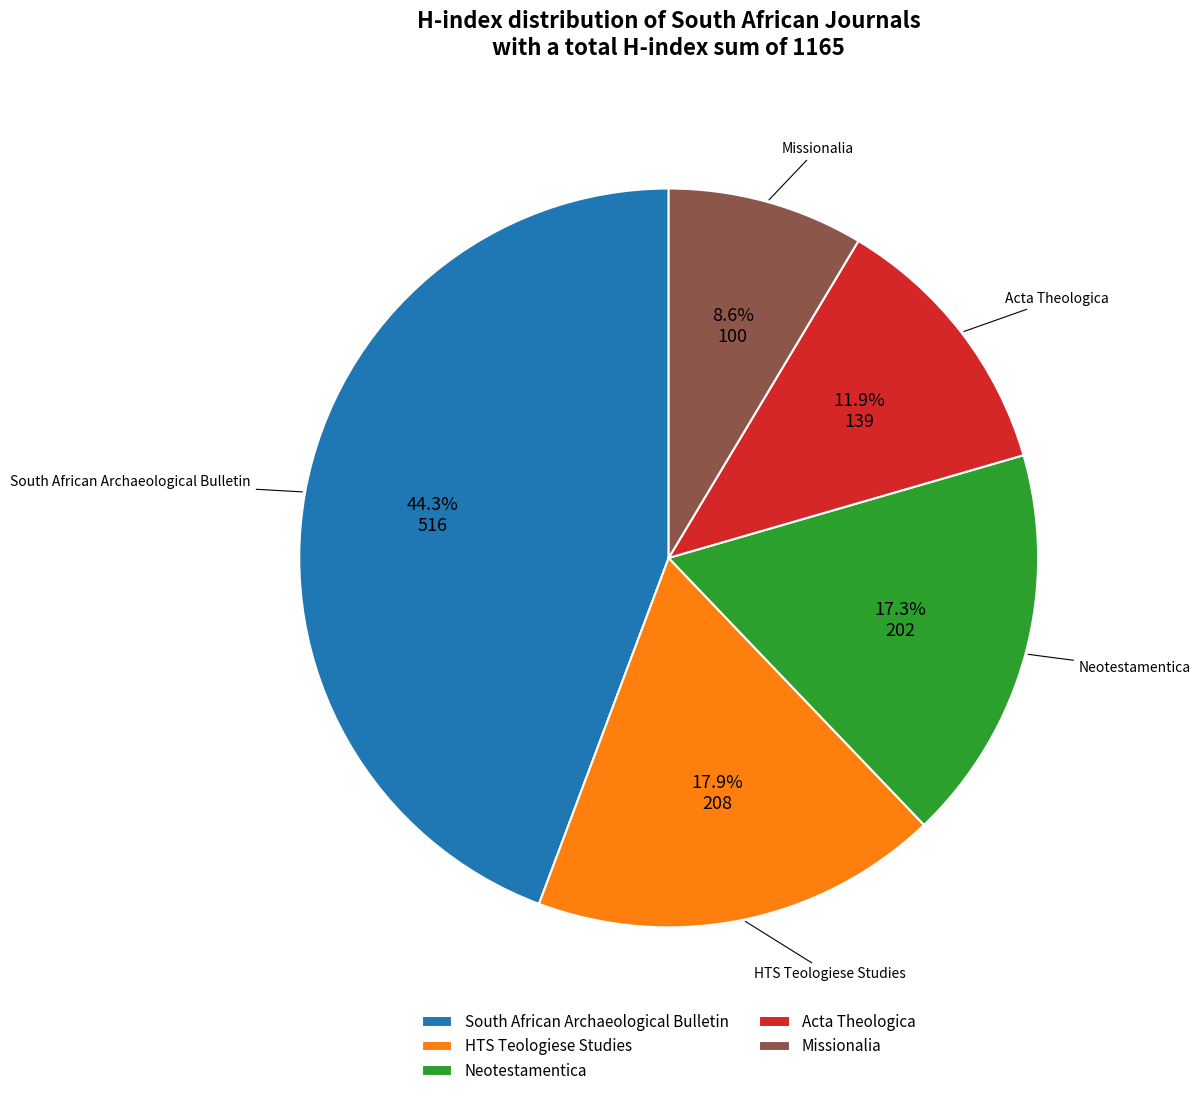

Is Neotestamentica the majority of the pie?

No